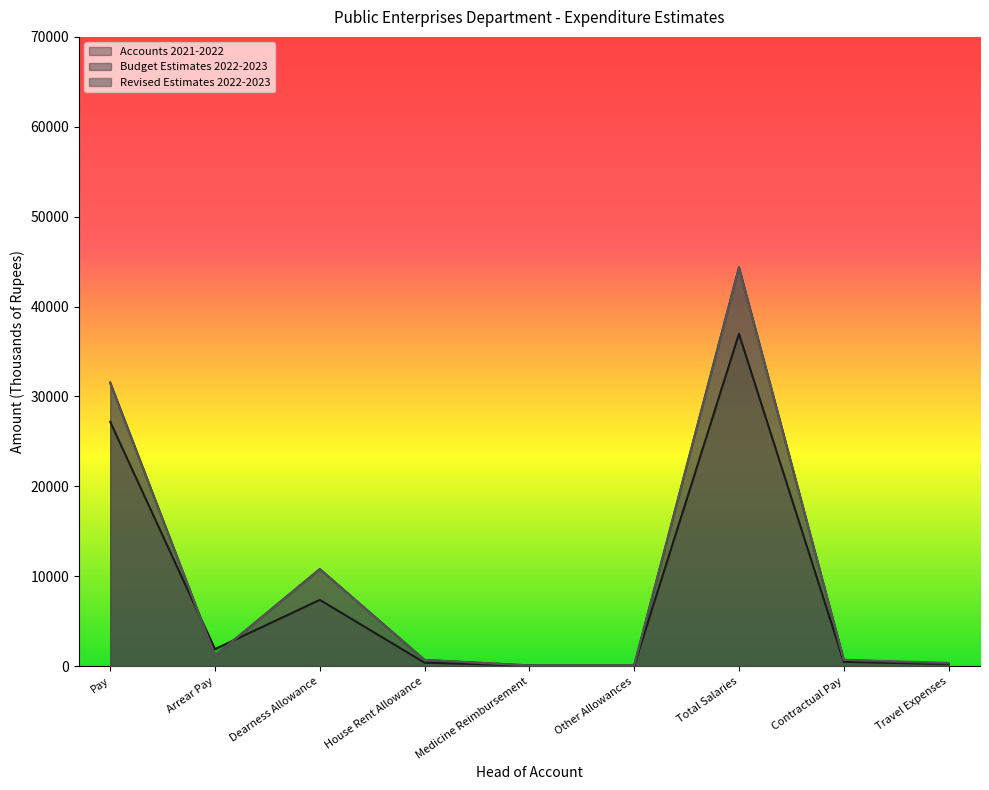

What is the maximum value for Budget Estimates 2022-2023?

44378